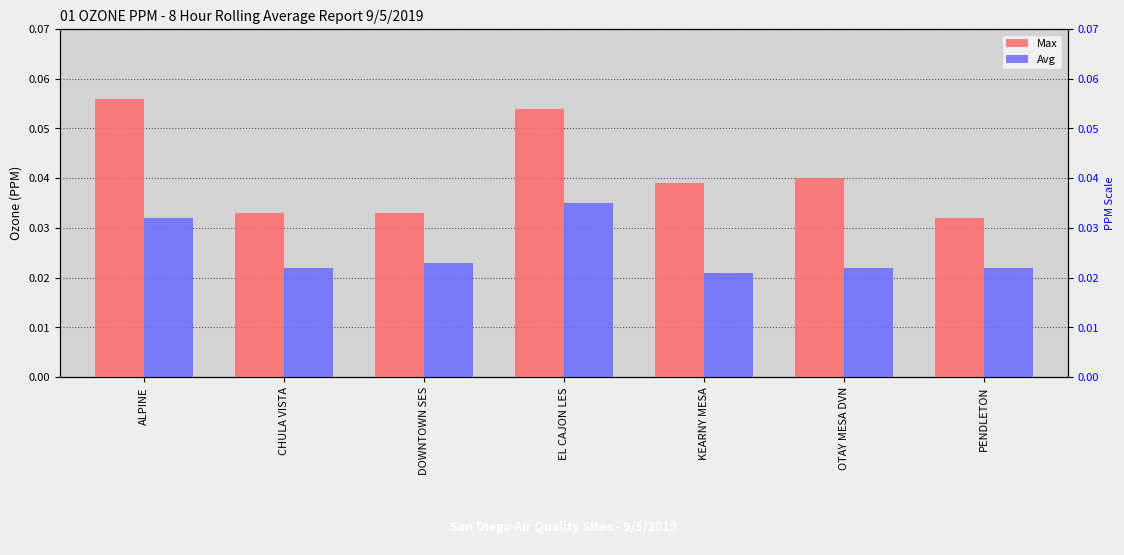

Which series changed the most between CHULA VISTA and PENDLETON?

Max